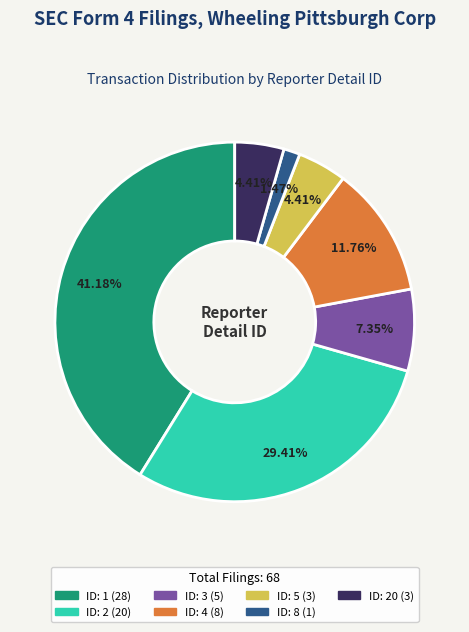

Is there any slice that represents more than half of the pie?

No